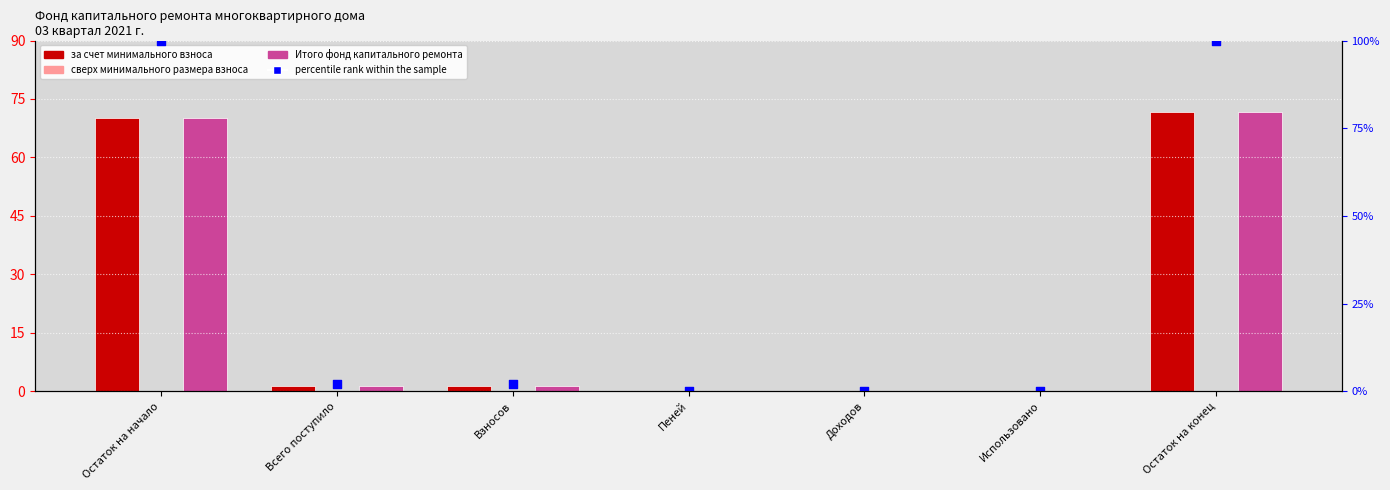

Which series has the largest total across all categories?

percentile rank within the sample